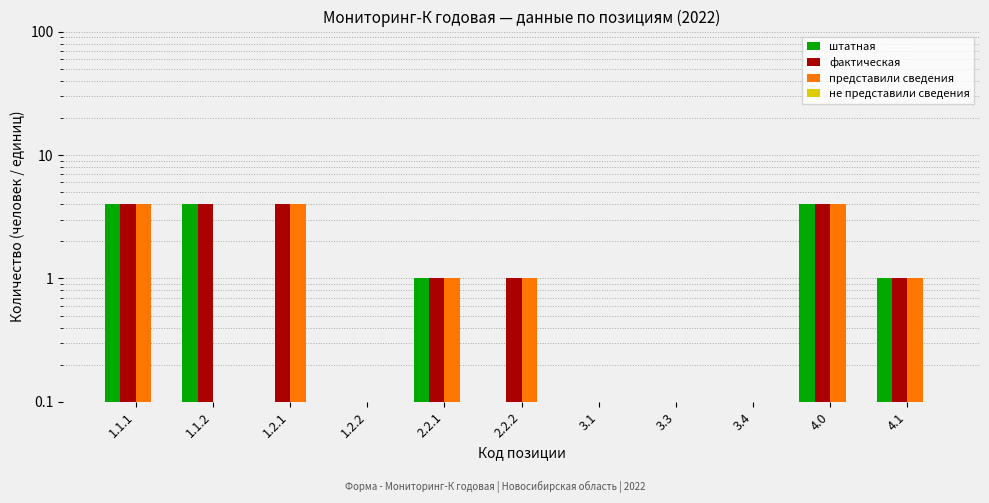

At which category is the sum across all series the highest?

1.1.1